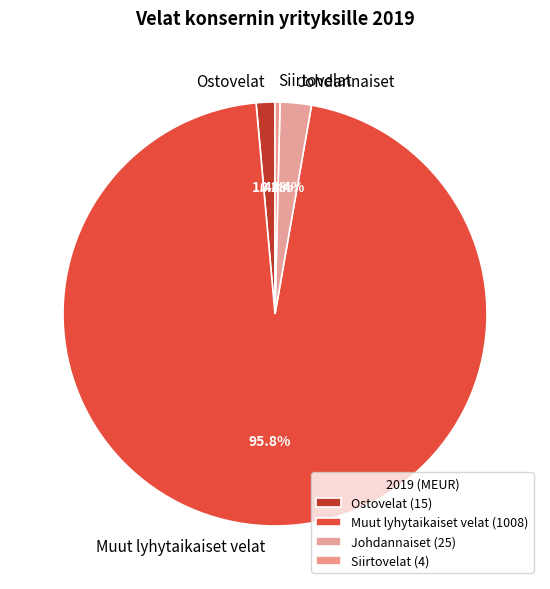

To the nearest percent, what portion does Muut lyhytaikaiset velat represent?

96%